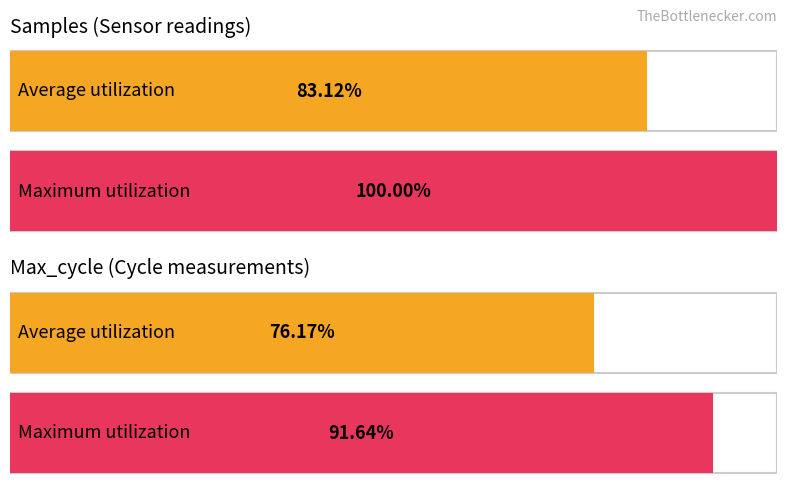

List the series in order of their overall mean, highest first.

Samples, Max_cycle